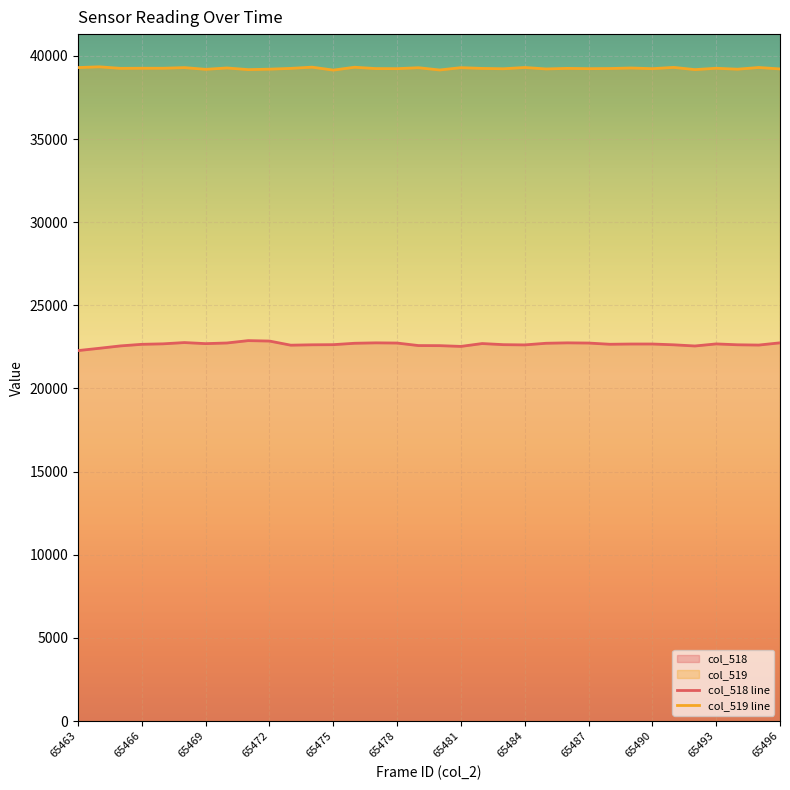

True or false: col_519 line and col_518 line intersect in this chart.

False